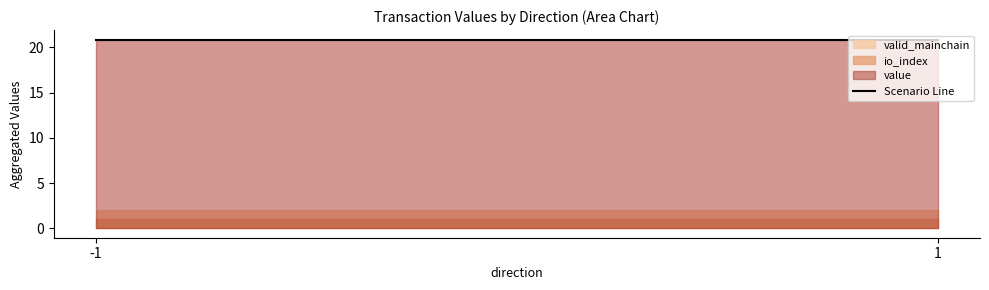

The value of value at 1 is 20.9. True or false?

True